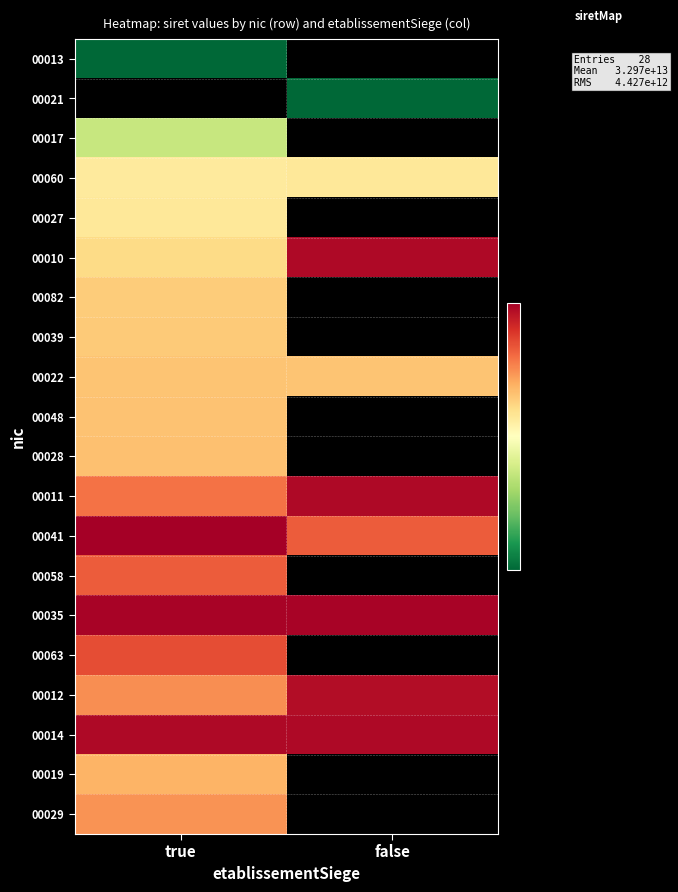

Which has a higher value, false or true?

true